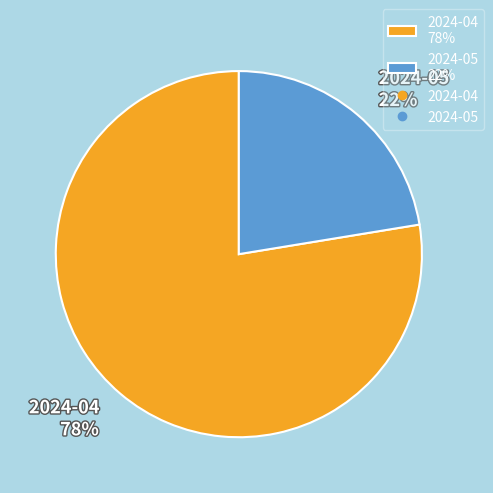

Does 2024-05 account for over 50% of the chart?

No